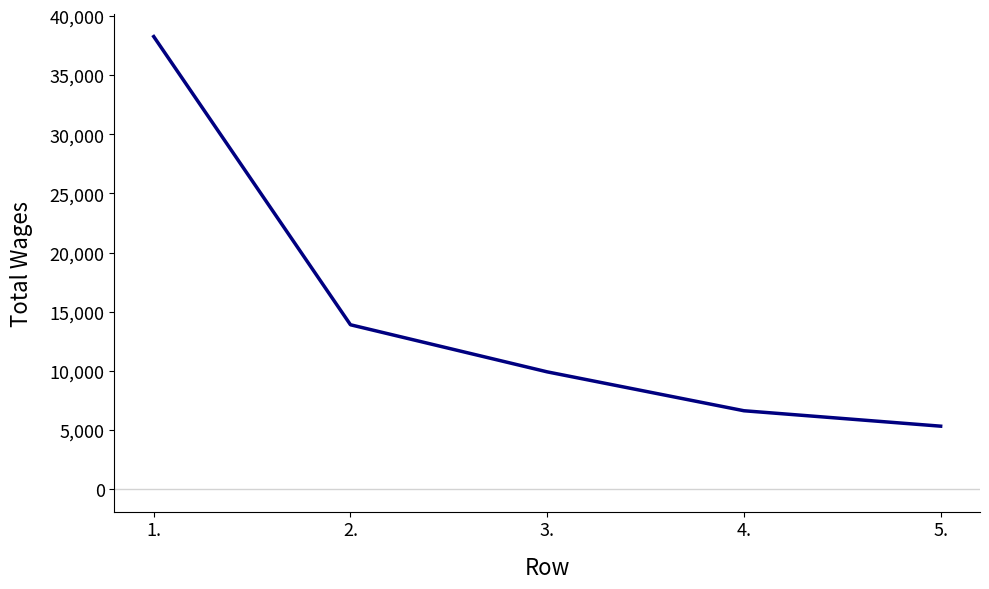

What is the difference between the maximum and minimum values?

32960